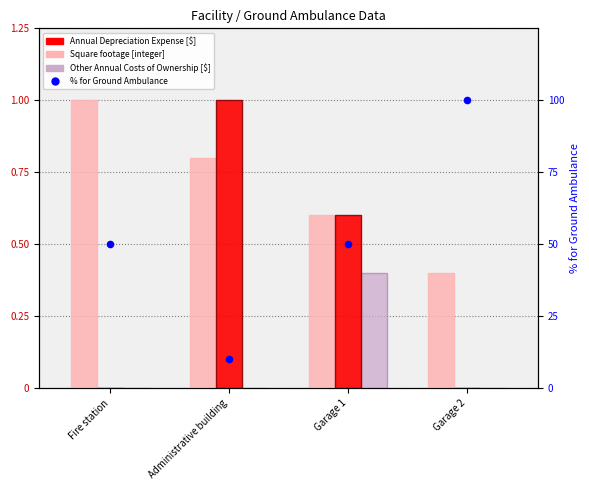

What is the total value across all series at Fire station?

51.0